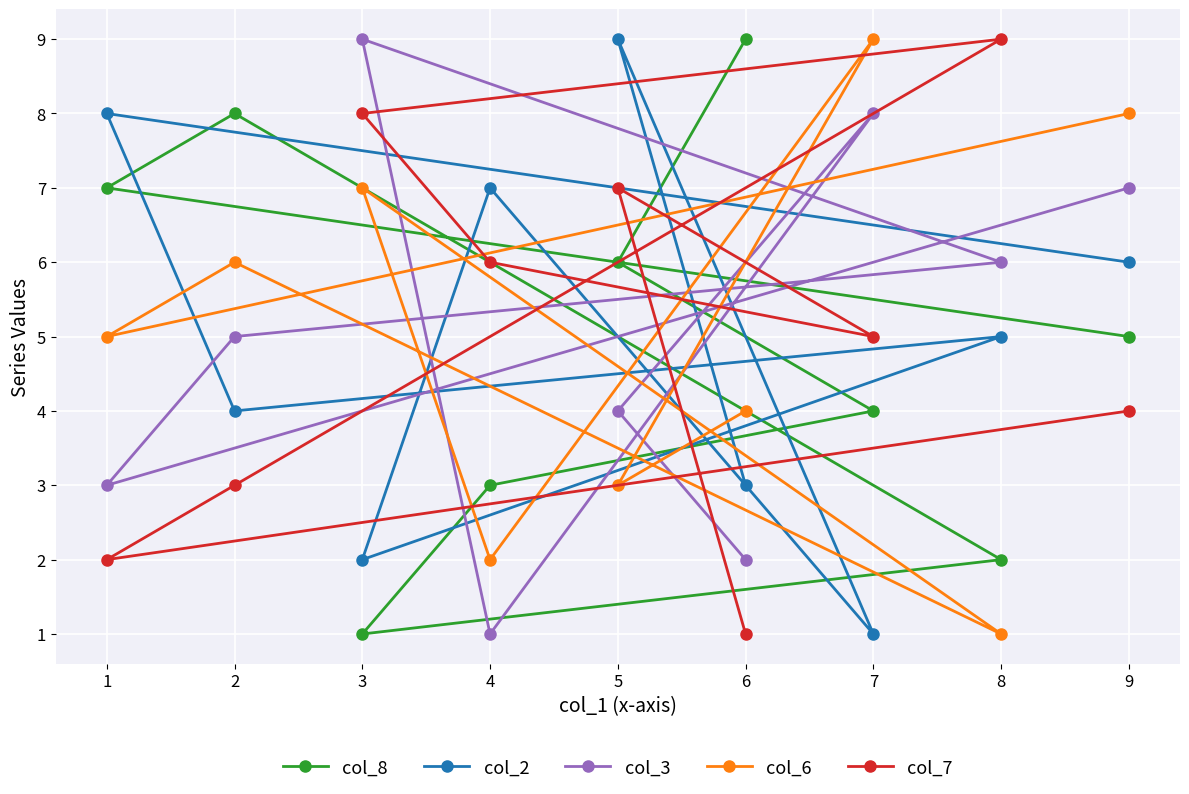

Reading left to right, list all the values displayed in this chart.

col_8: 1=7	2=8	3=1	4=3	5=6	6=9	7=4	8=2	9=5
col_2: 1=8	2=4	3=2	4=7	5=9	6=3	7=1	8=5	9=6
col_3: 1=3	2=5	3=9	4=1	5=4	6=2	7=8	8=6	9=7
col_6: 1=5	2=6	3=7	4=2	5=3	6=4	7=9	8=1	9=8
col_7: 1=2	2=3	3=8	4=6	5=7	6=1	7=5	8=9	9=4